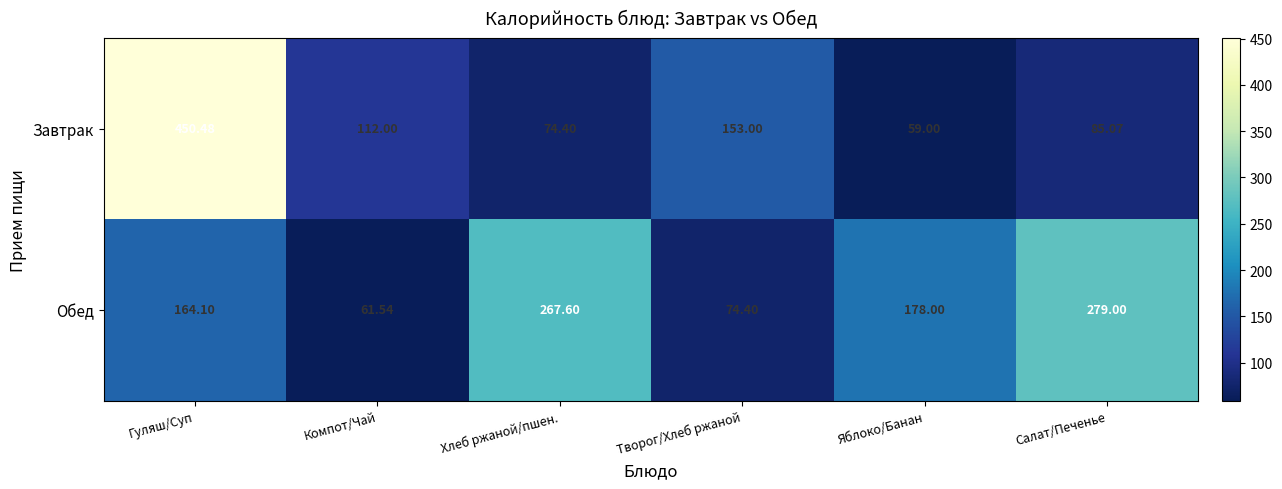

At which category does the chart reach its minimum across all series?

Яблоко/Банан